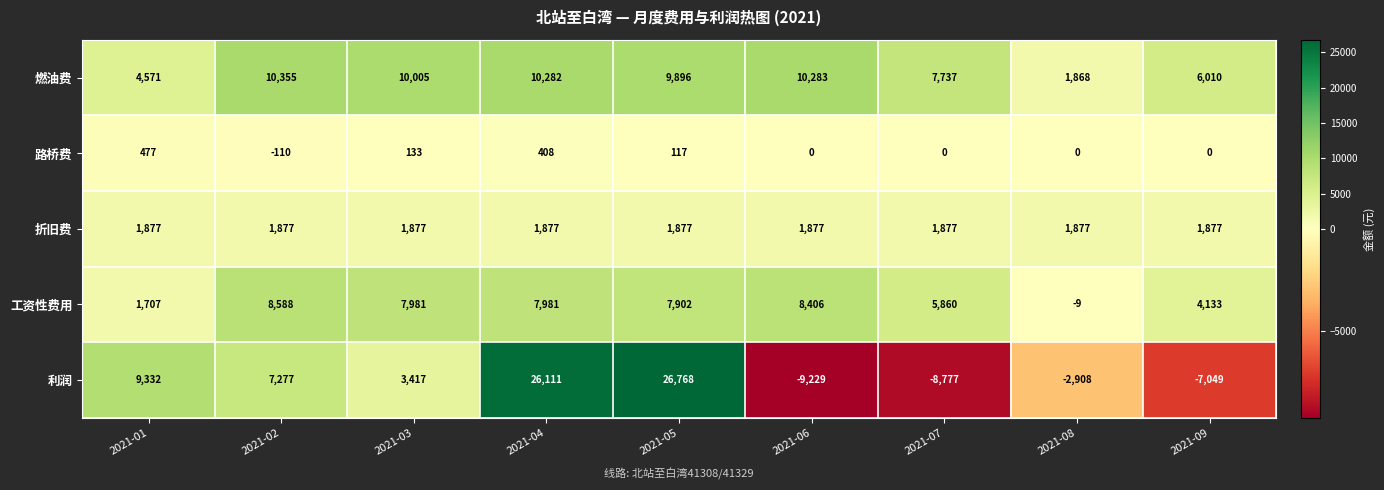

What is the smallest value displayed?

-9229